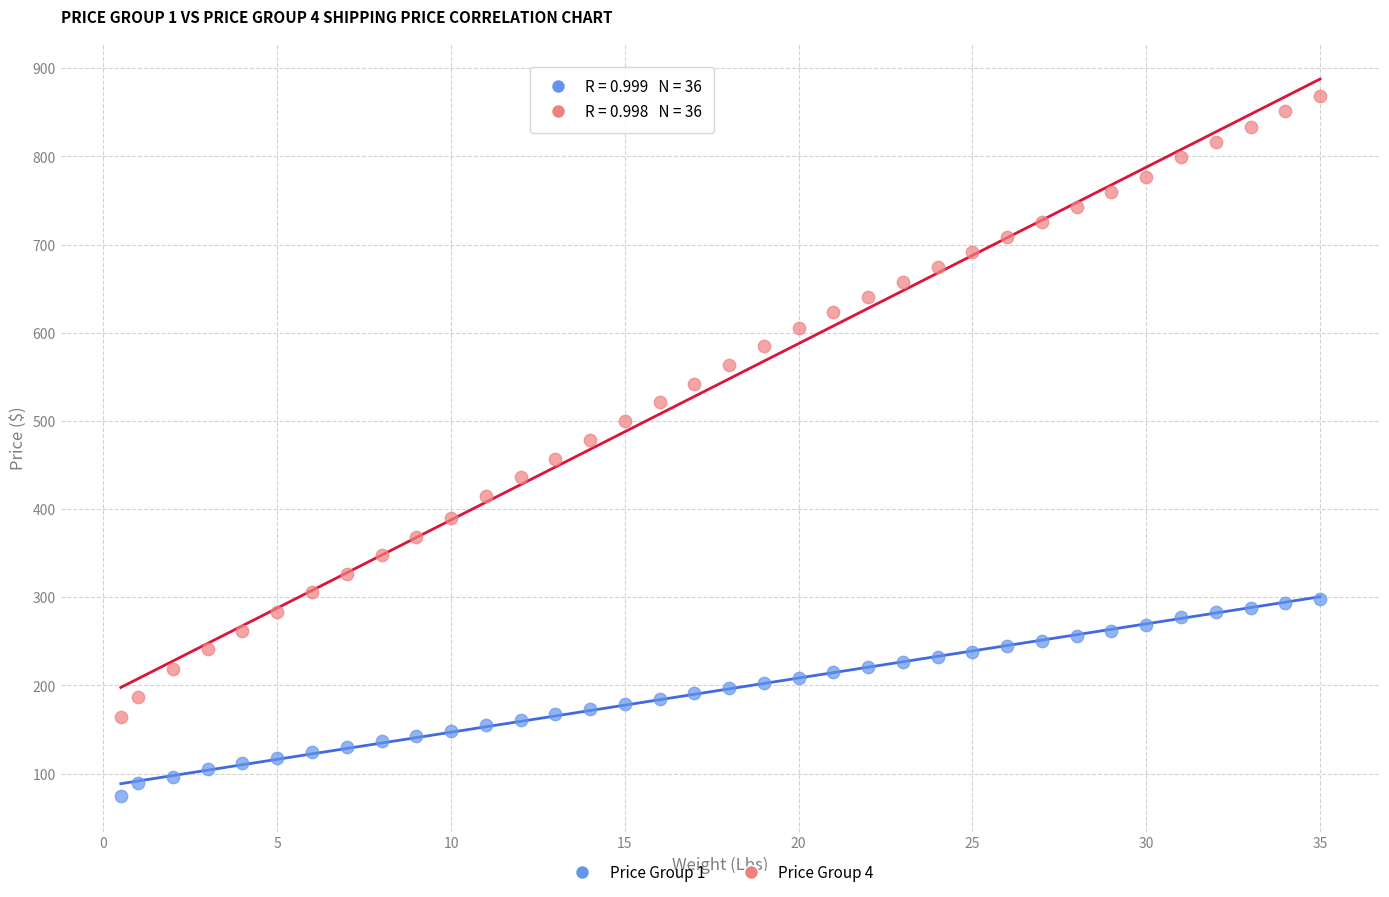

Across all data points, what is the range of Y values (max minus min)?

793.1